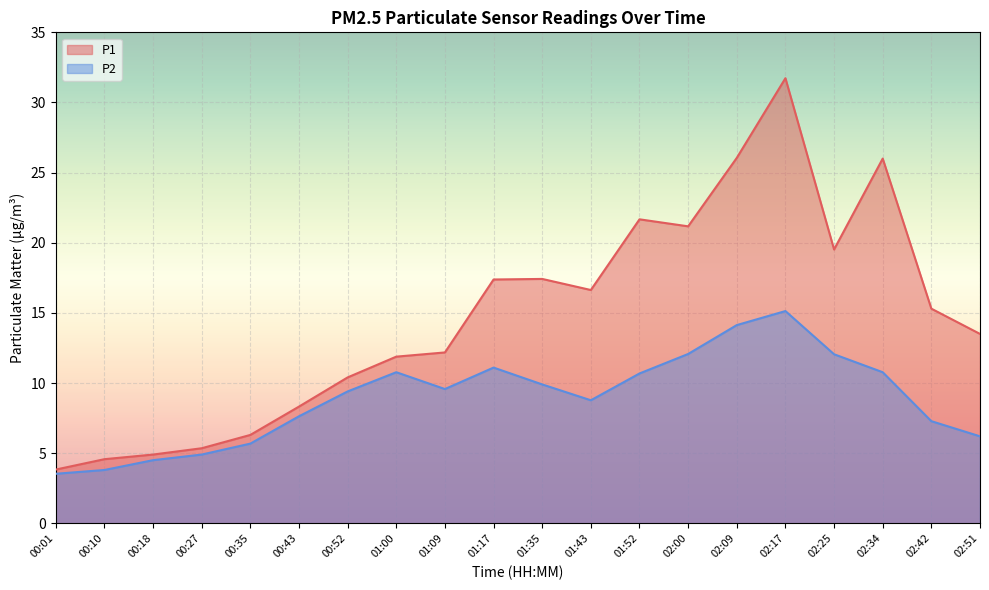

Reading right to left, transcribe all the data shown in this chart.

P1: 02:51=13.5	02:42=15.3	02:34=26.0	02:25=19.5	02:17=31.7	02:09=26.1	02:00=21.2	01:52=21.7	01:43=16.6	01:35=17.4	01:17=17.4	01:09=12.2	01:00=11.9	00:52=10.4	00:43=8.3	00:35=6.3	00:27=5.3	00:18=4.9	00:10=4.6	00:01=3.8
P2: 02:51=6.2	02:42=7.3	02:34=10.8	02:25=12.1	02:17=15.1	02:09=14.1	02:00=12.1	01:52=10.7	01:43=8.8	01:35=9.9	01:17=11.1	01:09=9.6	01:00=10.8	00:52=9.4	00:43=7.6	00:35=5.7	00:27=4.9	00:18=4.5	00:10=3.8	00:01=3.5